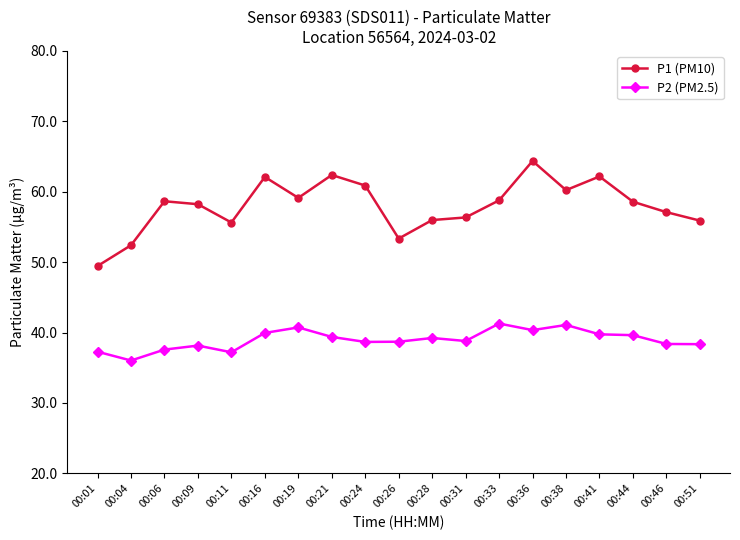

What is the value of the P1 (PM10) point at the 17th from the left?

58.6